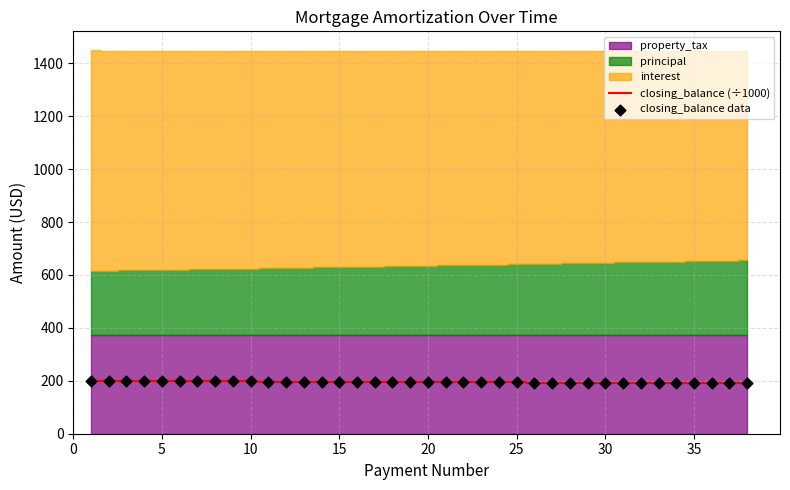

What is the highest value of the closing_balance (÷1000) series?

199.8